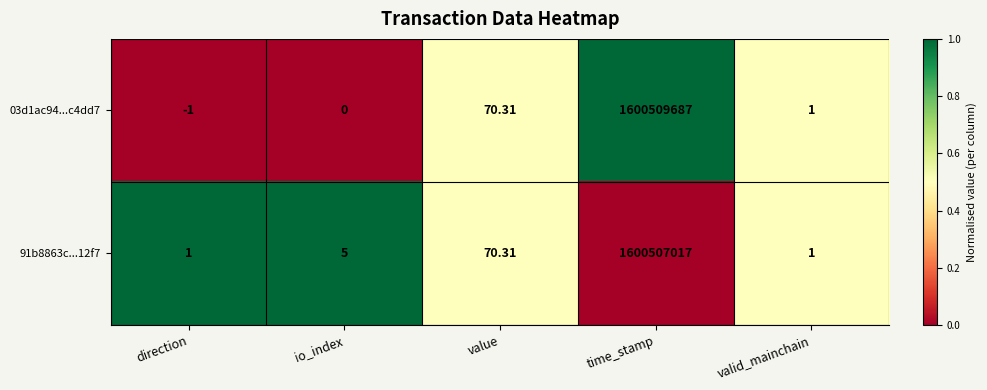

Rank the series by their maximum value, from highest to lowest.

03d1ac94...c4dd7, 91b8863c...12f7